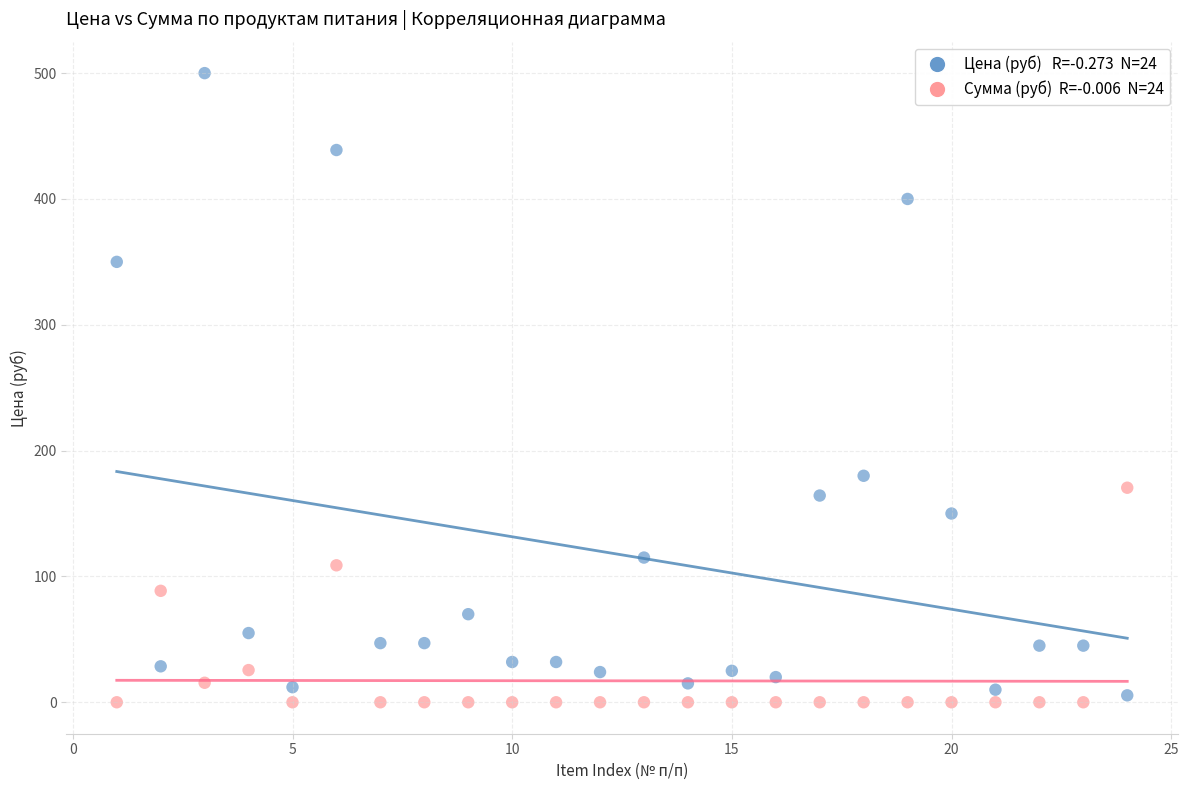

Across all data points, what is the range of X values (max minus min)?

23.0